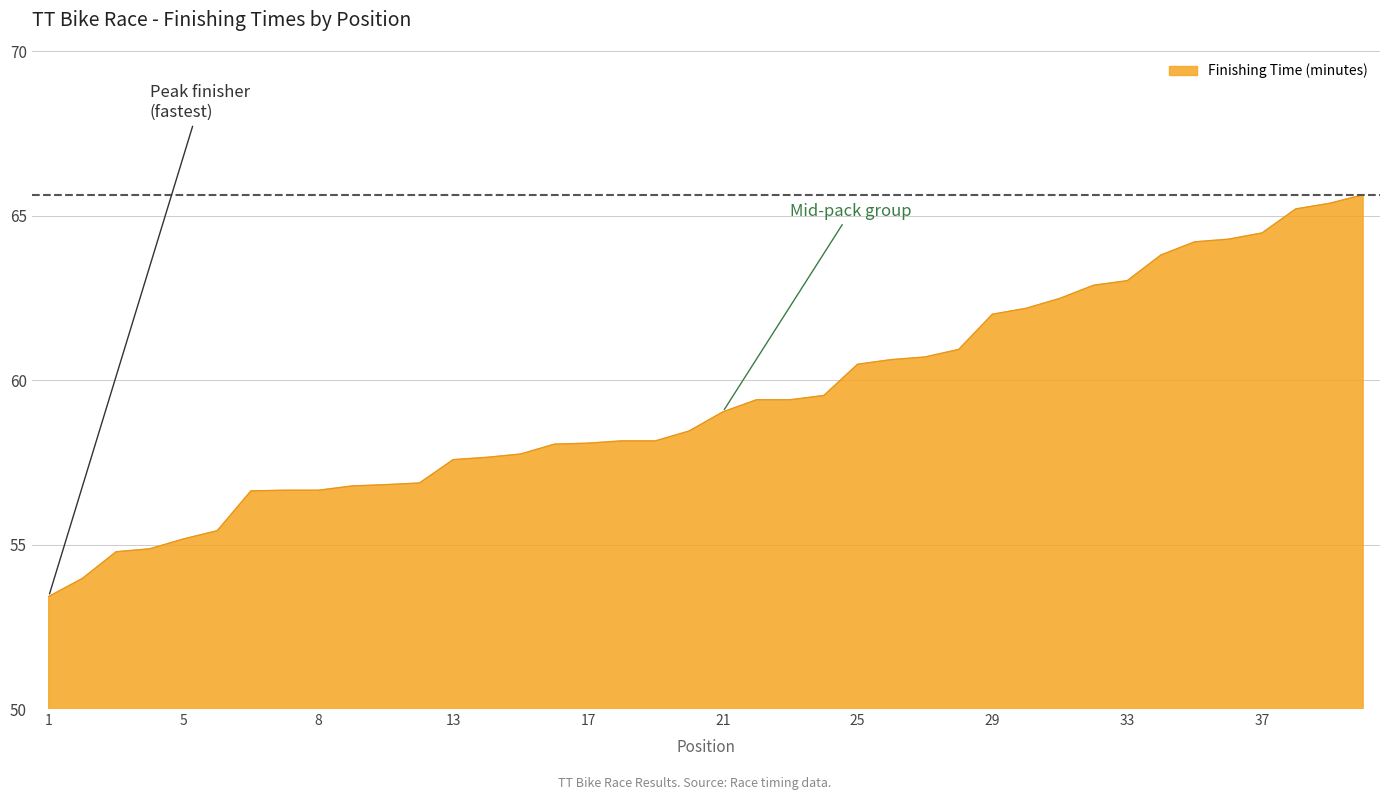

What is the difference between the maximum and minimum values?

12.2